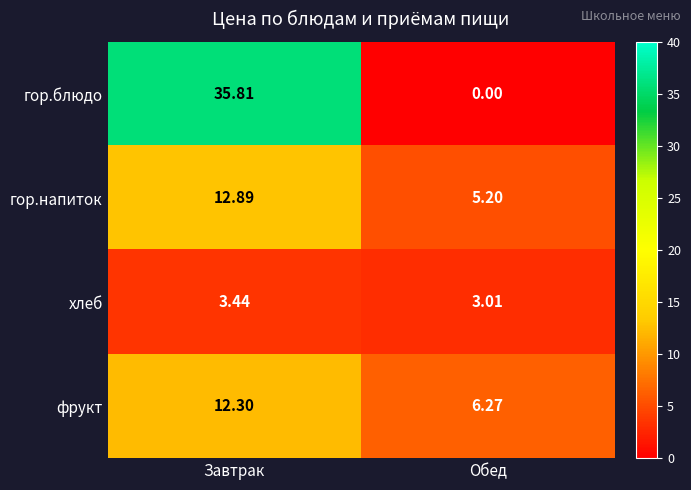

Which series has the largest range (max minus min)?

гор.блюдо